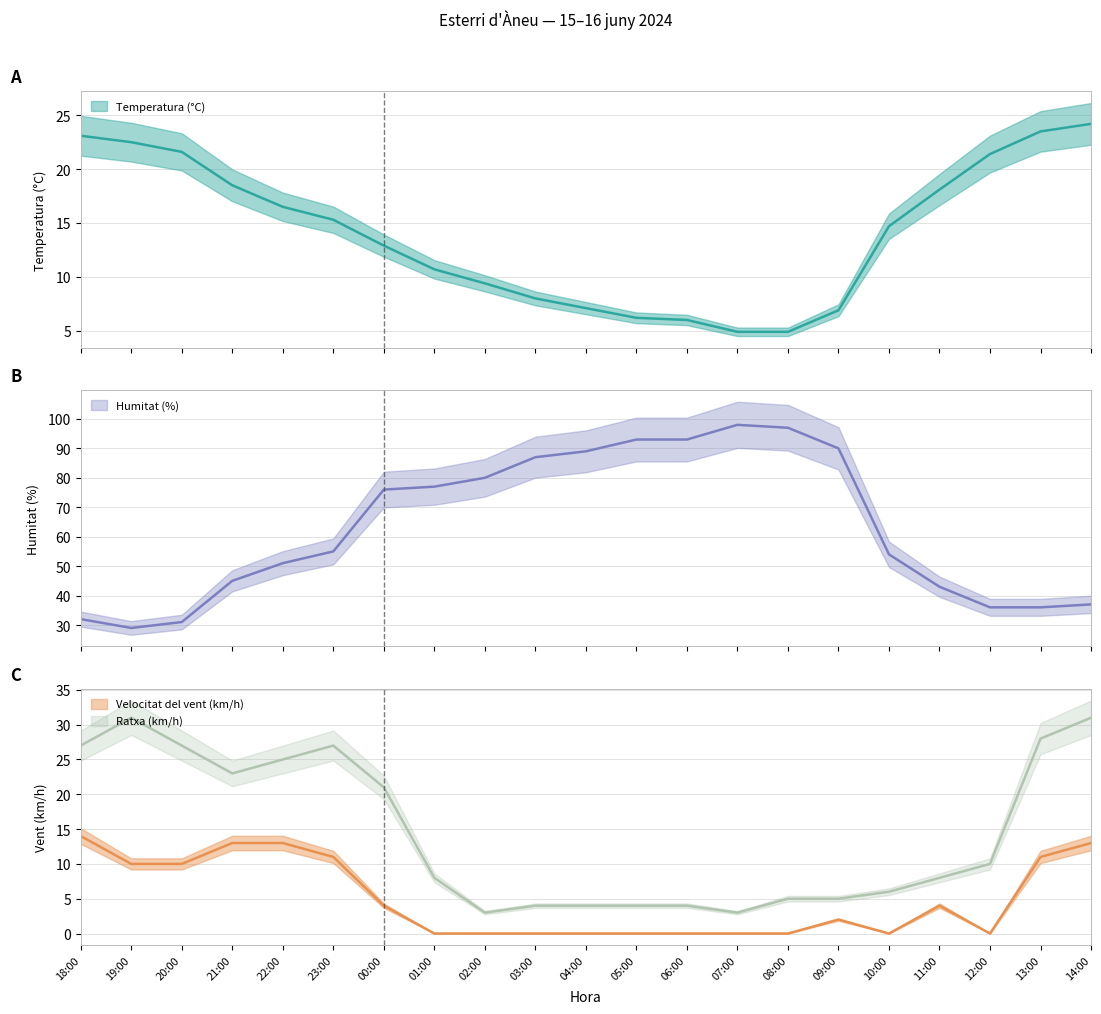

How many data points in Velocitat del vent (km/h) are above 2?

10